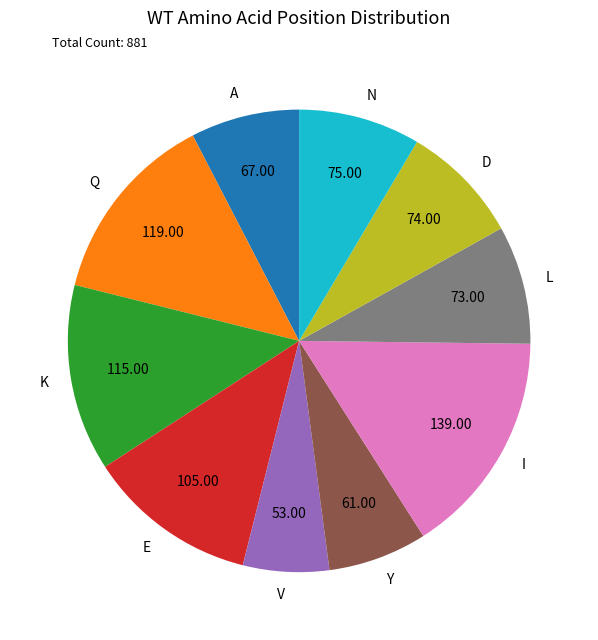

What is the ratio of the value at A to the value at Y?

1.1